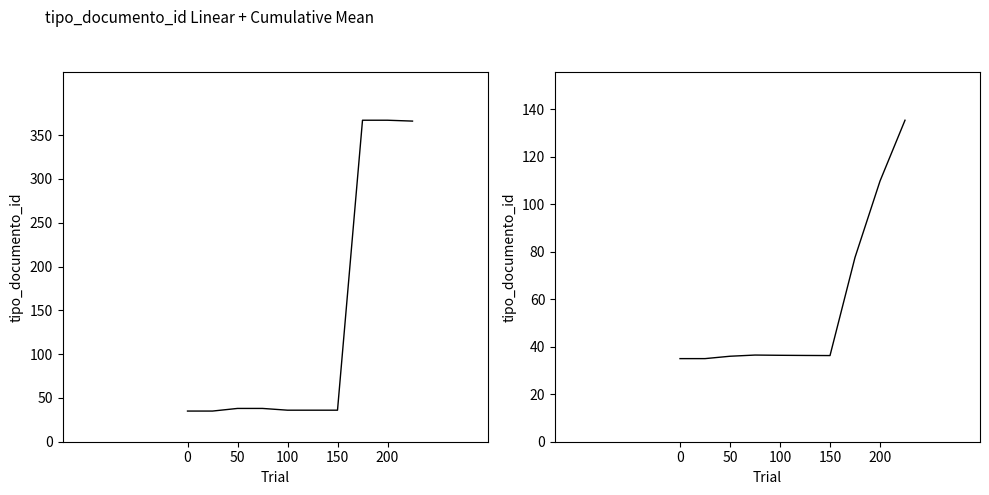

What is the average value of the cumulative mean series?

57.4